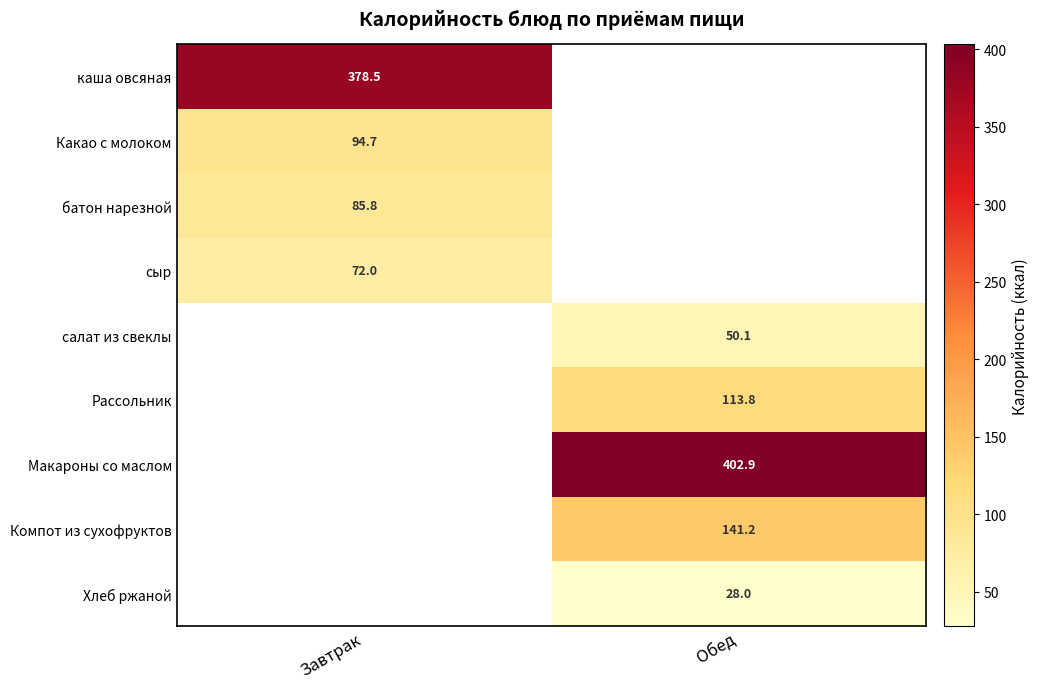

The батон нарезной series shows 85.8 at Завтрак. True or false?

True